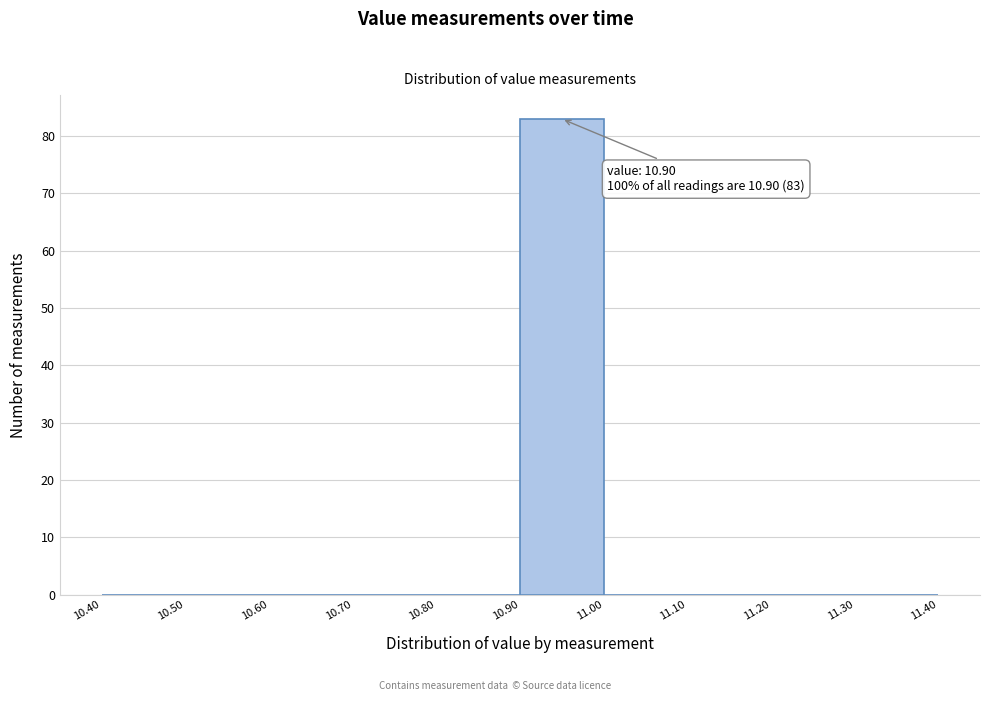

Over which range of the x-axis is the bar tallest?

10.90 to 11.00